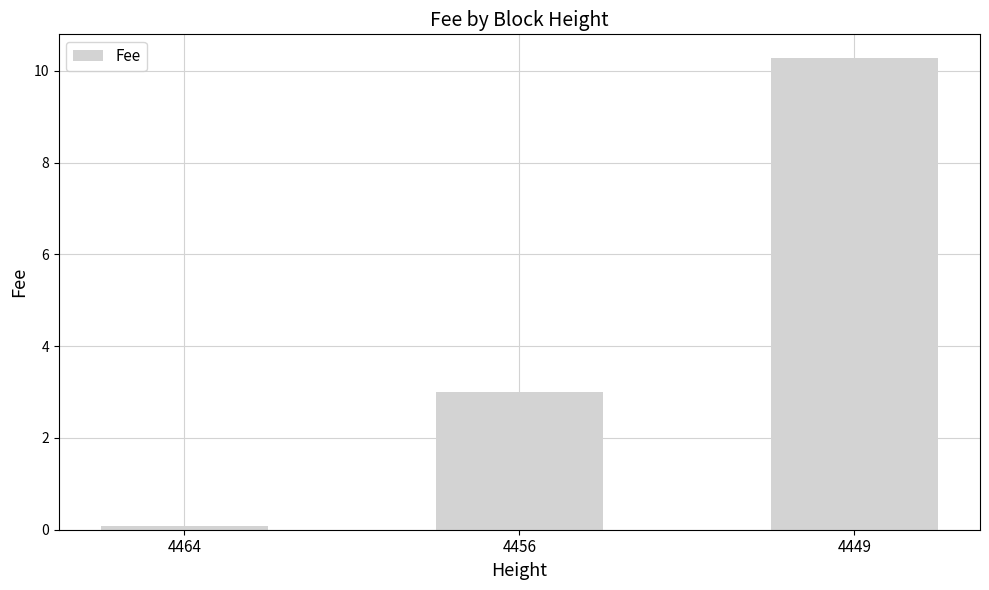

Reading right to left, list all the values displayed in this chart.

4449=10.3	4456=3.0	4464=0.1